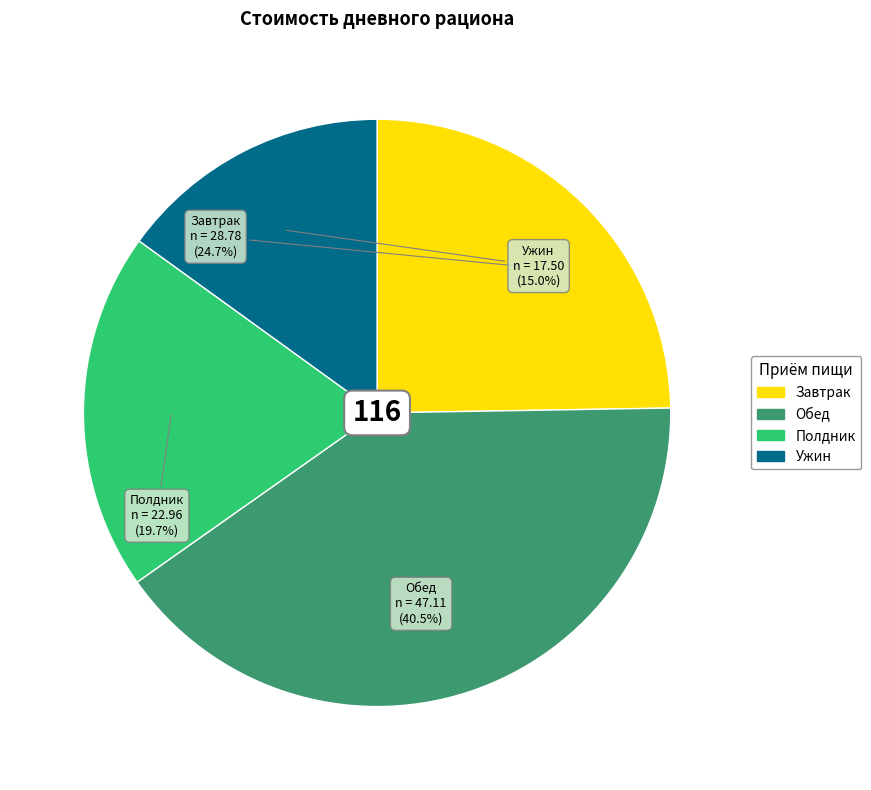

Which slice is the smallest?

Ужин